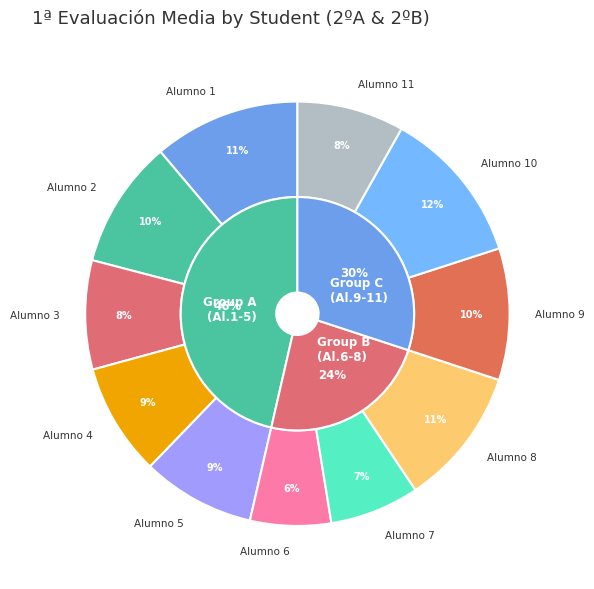

What percentage is the Alumno 7 slice, to the nearest percent?

7%